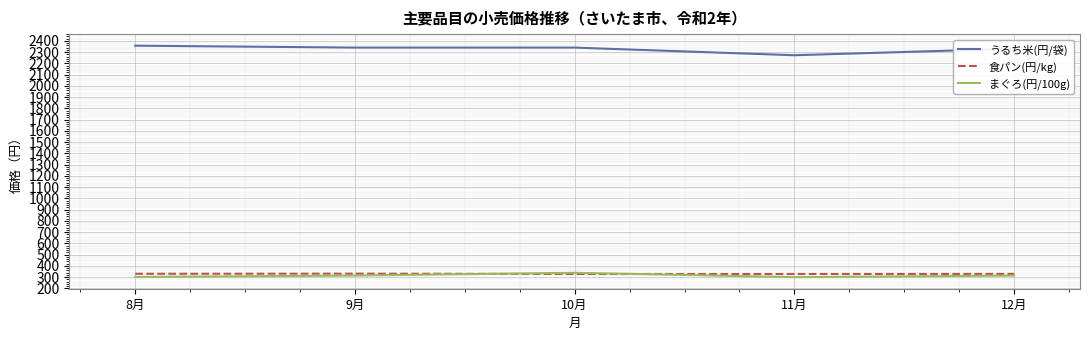

What is the minimum value for 食パン(円/kg)?

328